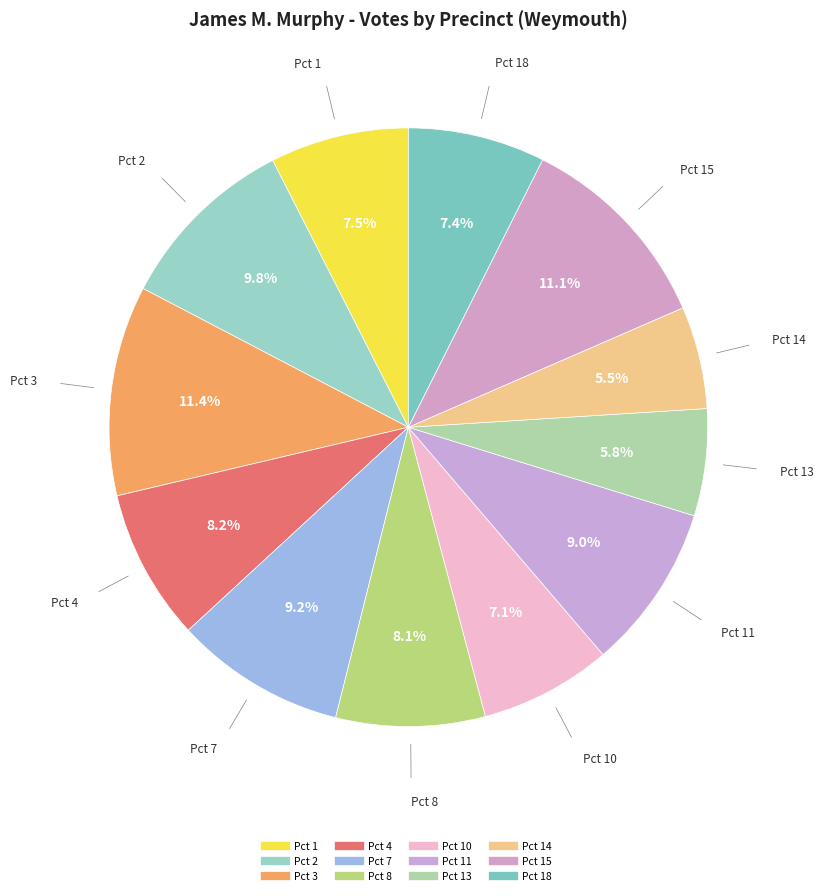

Count the number of slices in the pie.

12